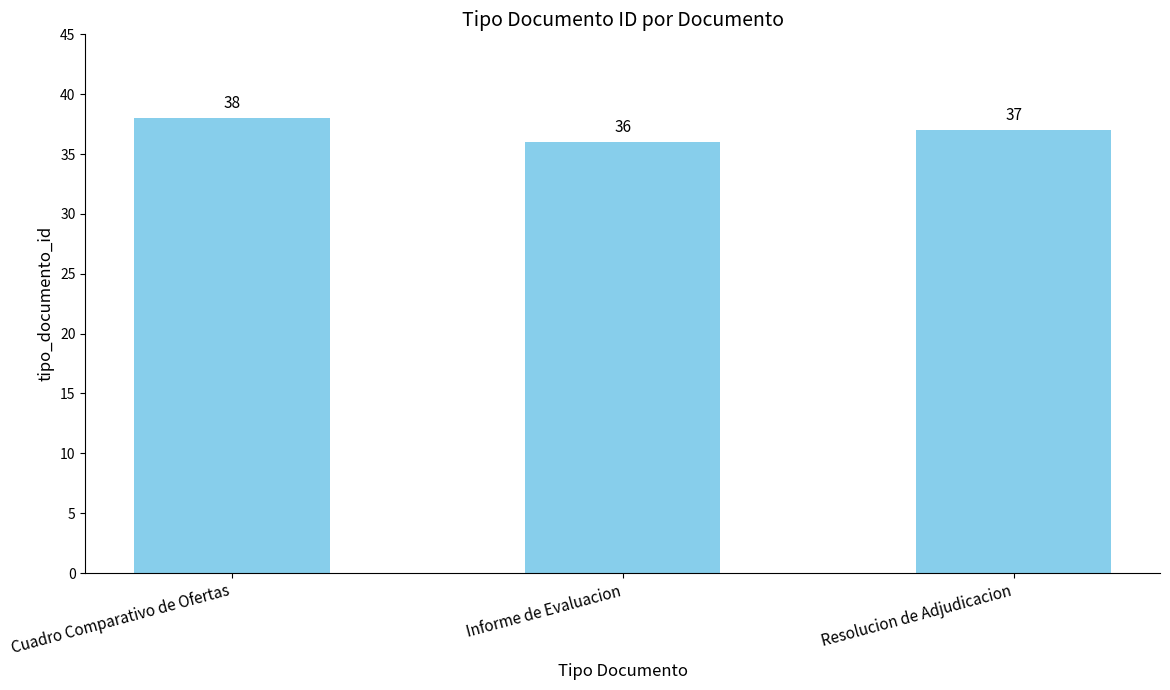

Where does the data first go above 37?

Cuadro Comparativo de Ofertas